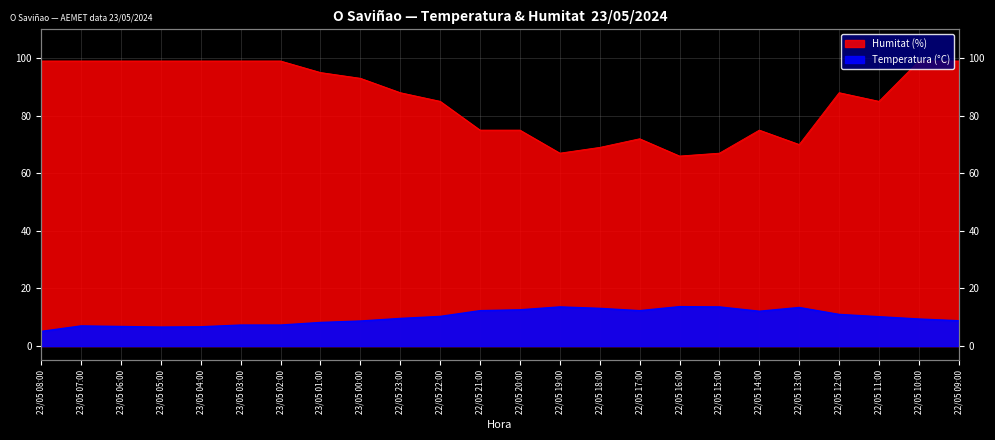

The value of Temperatura (°C) at 22/05 23:00 is 9.6. True or false?

True